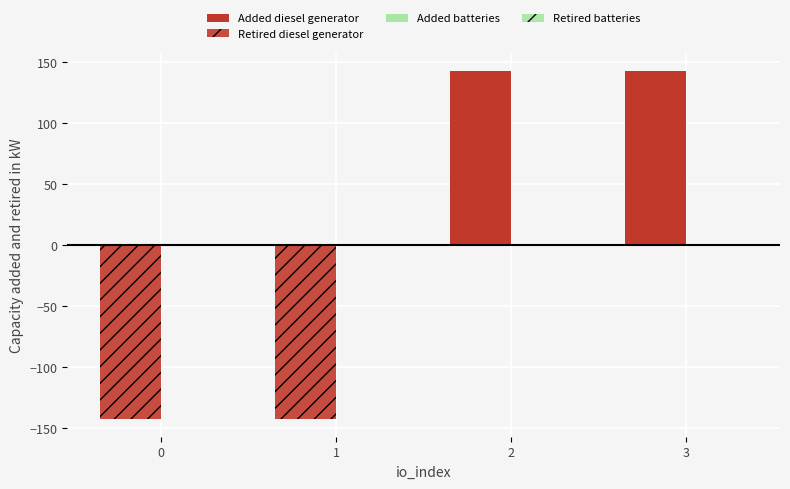

Reading left to right, list all the values displayed in this chart.

Added diesel generator: 0=0.0	1=0.0	2=142.6	3=142.6
Retired diesel generator: 0=-142.6	1=-142.6	2=0.0	3=0.0
Added batteries: 0=0.0	1=0.0	2=1.0	3=1.0
Retired batteries: 0=-1.0	1=-1.0	2=0.0	3=0.0